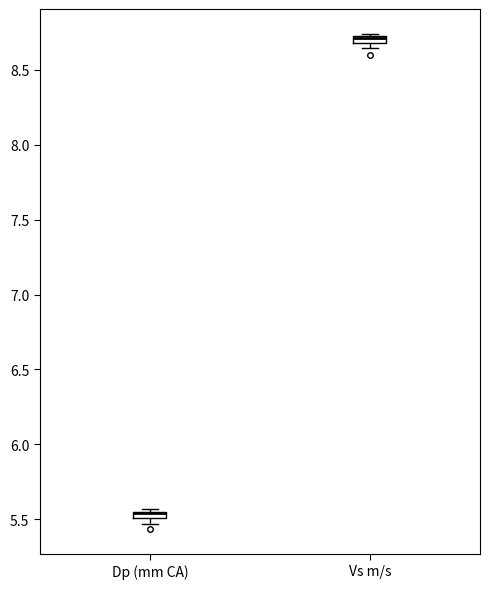

Where is the upper edge of the box for Dp (mm CA) on the y-axis? The values are not printed on the chart, so give them approximately, as read against the axis.

5.55